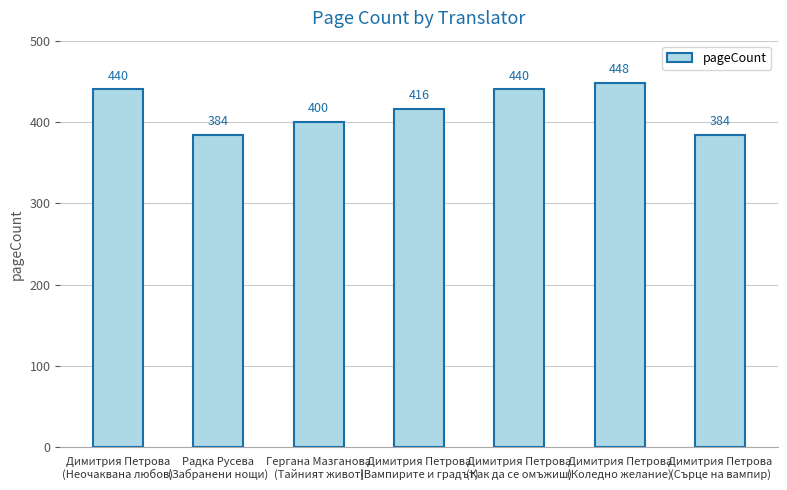

At which label is the value closest to 416?

Димитрия Петрова
(Вампирите и градът)